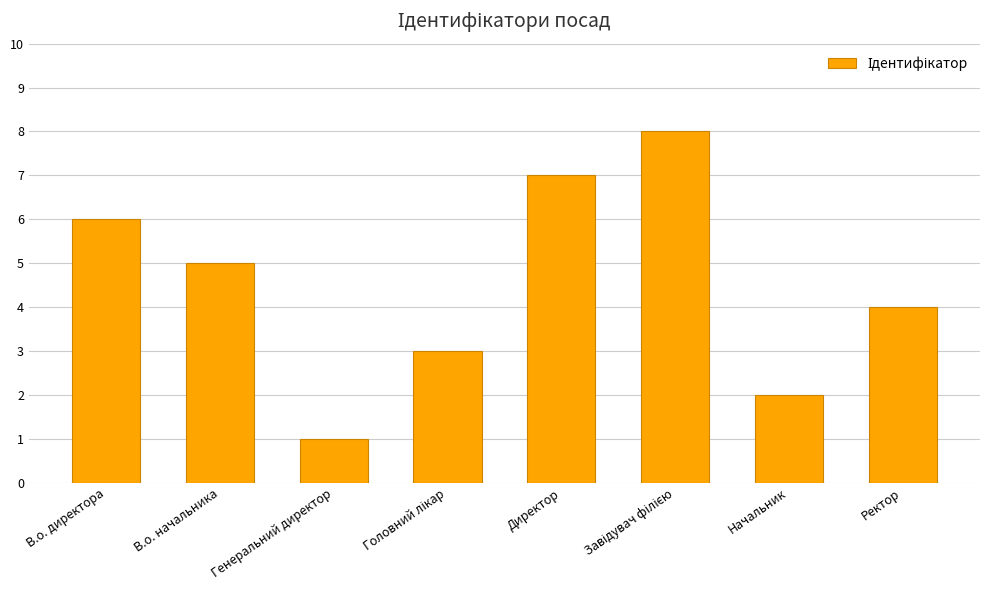

At which category does the chart reach its minimum across all series?

Генеральний директор